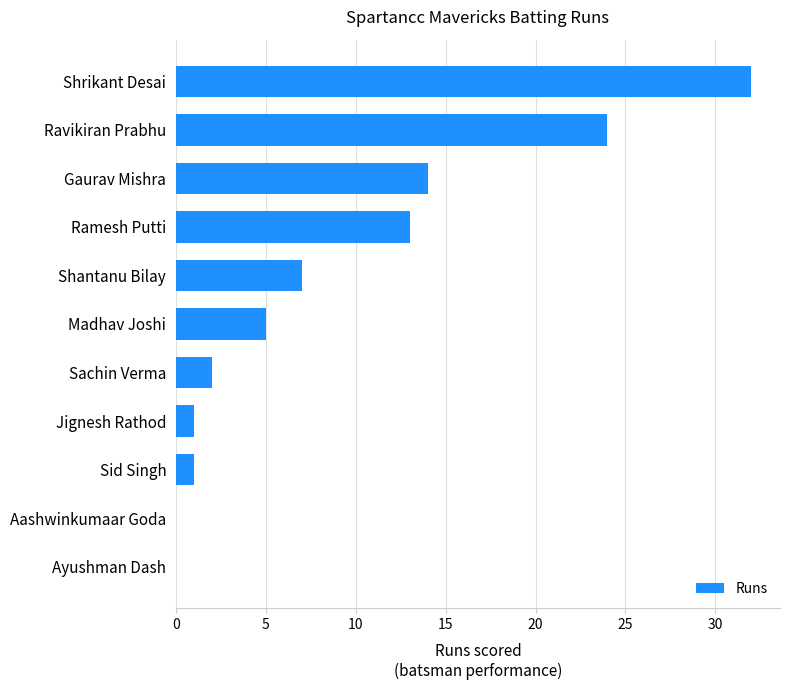

Reading bottom to top, extract all data points from this chart.

Ayushman Dash=0	Aashwinkumaar Goda=0	Sid Singh=1	Jignesh Rathod=1	Sachin Verma=2	Madhav Joshi=5	Shantanu Bilay=7	Ramesh Putti=13	Gaurav Mishra=14	Ravikiran Prabhu=24	Shrikant Desai=32